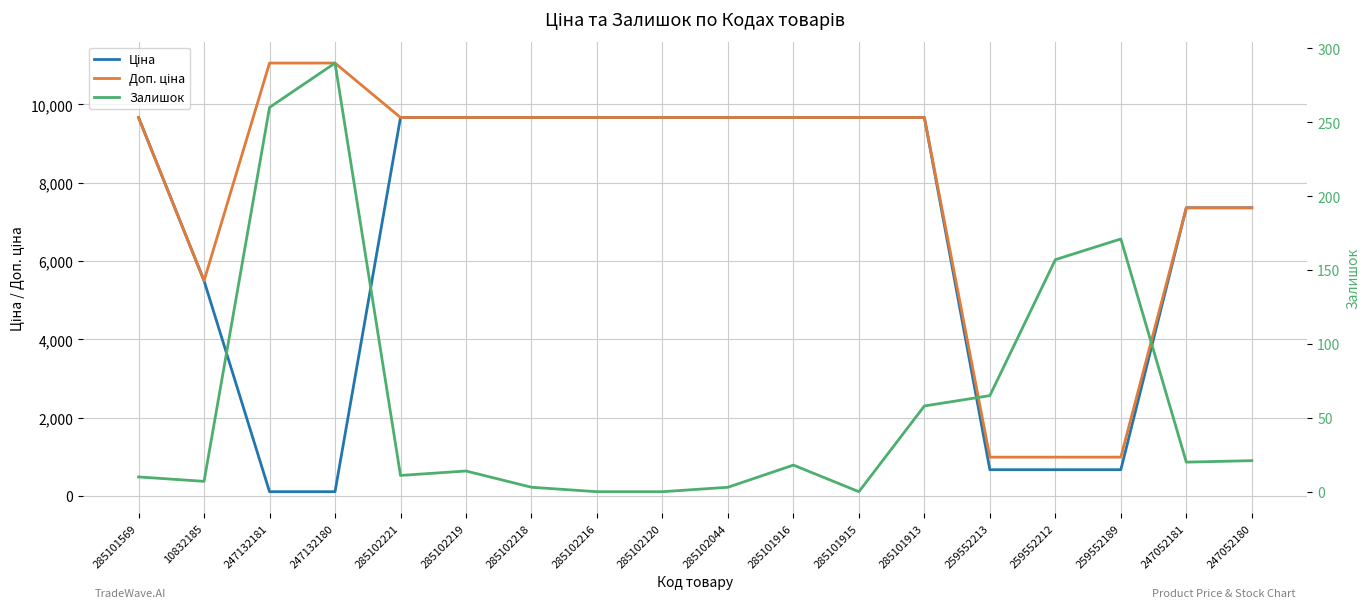

True or false: Залишок has more than 2 points higher than both neighbors.

True